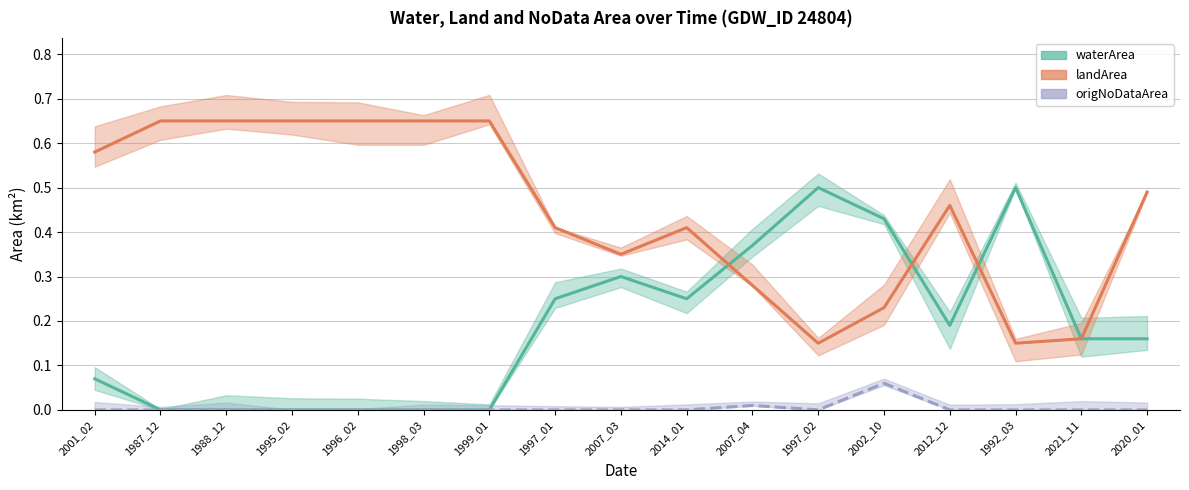

At which category does the chart reach its peak across all series?

1987_12